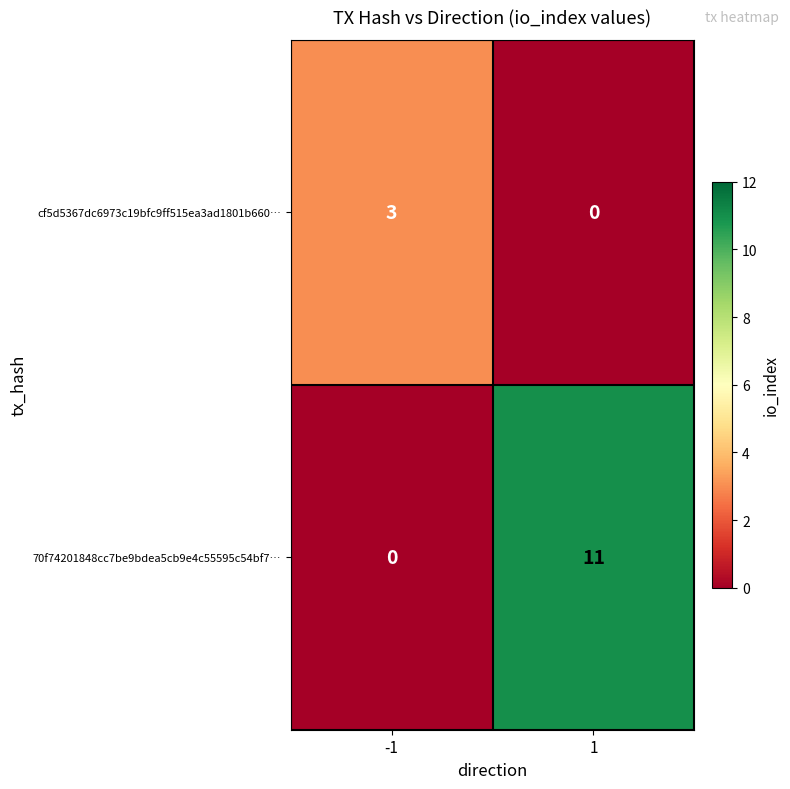

Reading right to left, what are all the values shown in this chart?

cf5d5367dc6973c19bfc9ff515ea3ad1801b660…: 1=0	-1=3
70f74201848cc7be9bdea5cb9e4c55595c54bf7…: 1=11	-1=0